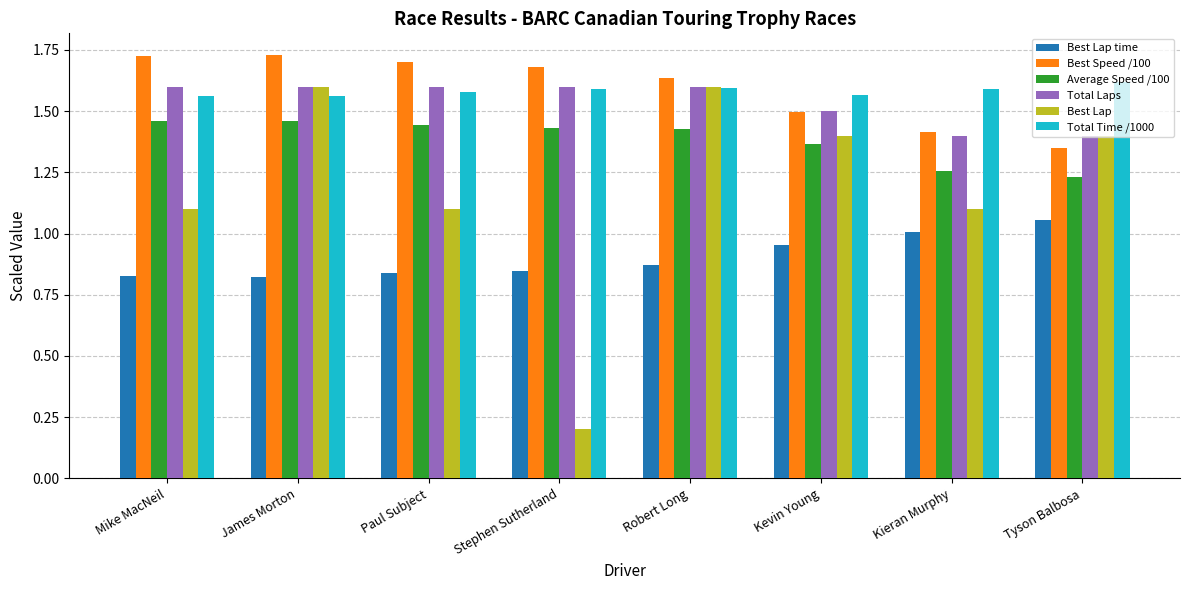

How many groups of bars are there?

8